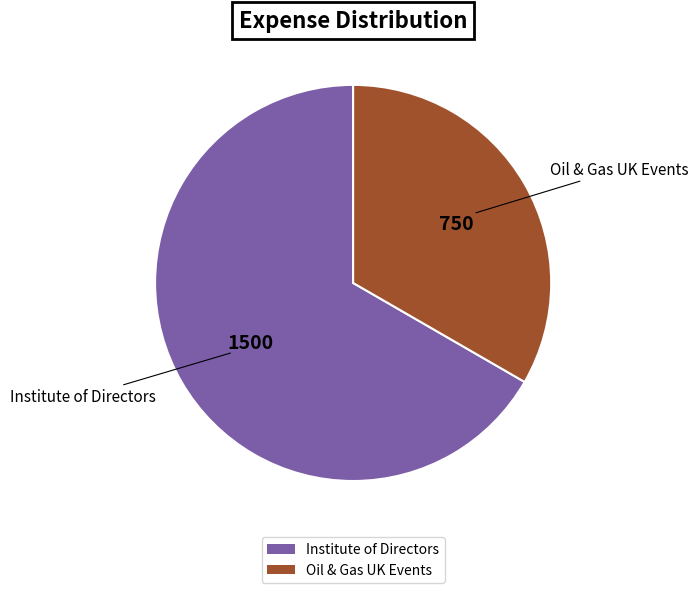

What is the majority slice?

Institute of Directors